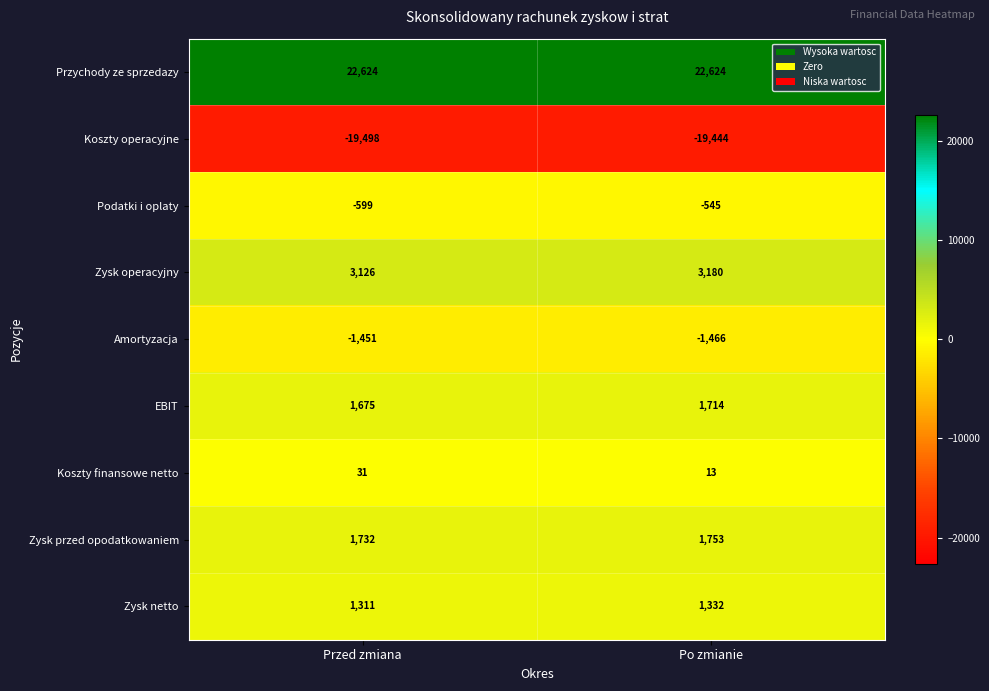

Rank the series at Przed zmiana from lowest to highest value.

Koszty operacyjne, Amortyzacja, Podatki i oplaty, Koszty finansowe netto, Zysk netto, EBIT, Zysk przed opodatkowaniem, Zysk operacyjny, Przychody ze sprzedazy